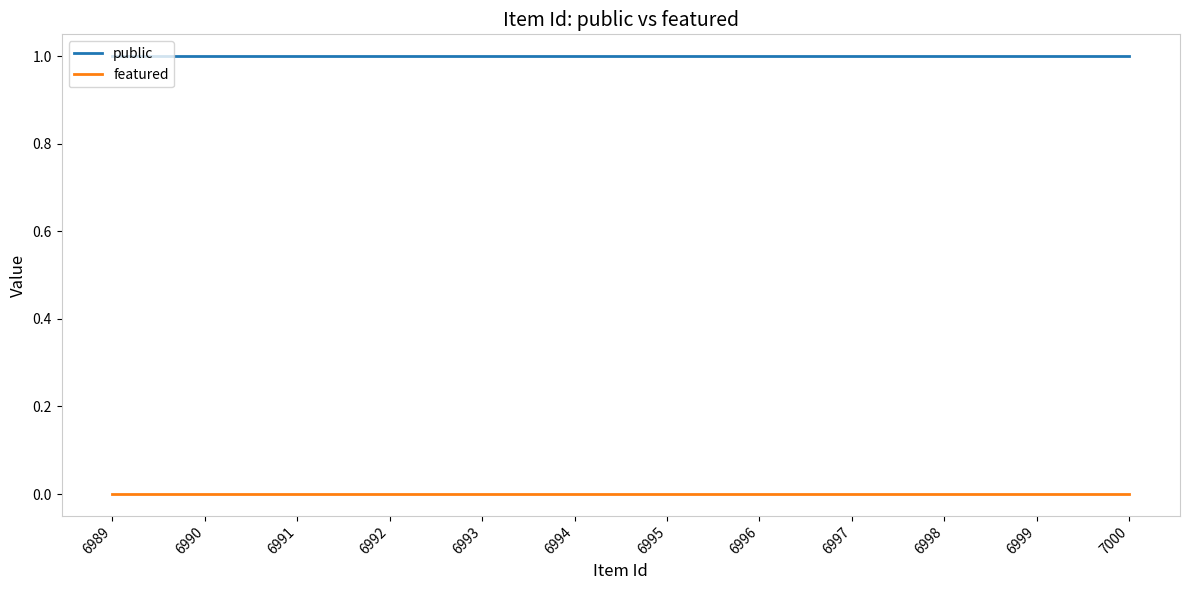

At how many categories does at least one series exceed 0?

12